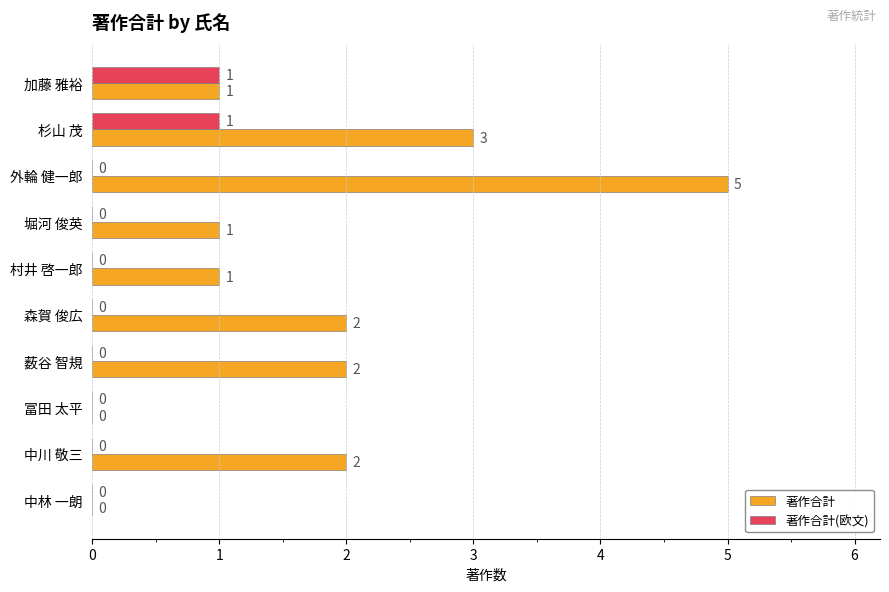

Is it true that 著作合計(欧文) equals 0 at 冨田 太平?

True